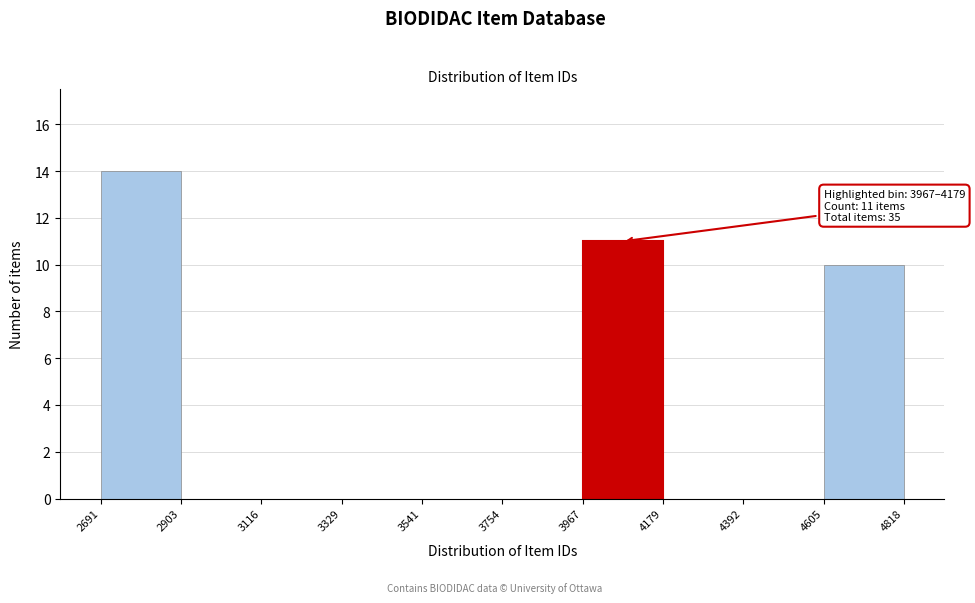

Over which range of the x-axis is the bar tallest?

2691 to 2903